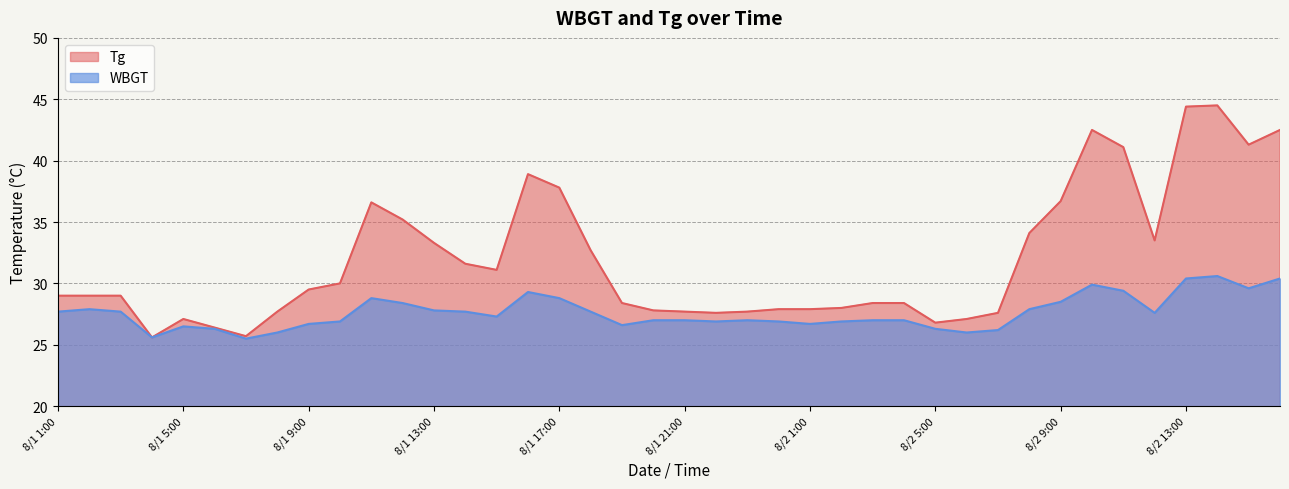

Is the value of WBGT at 8/2 12:00 greater than the value of Tg at 8/2 1:00?

No